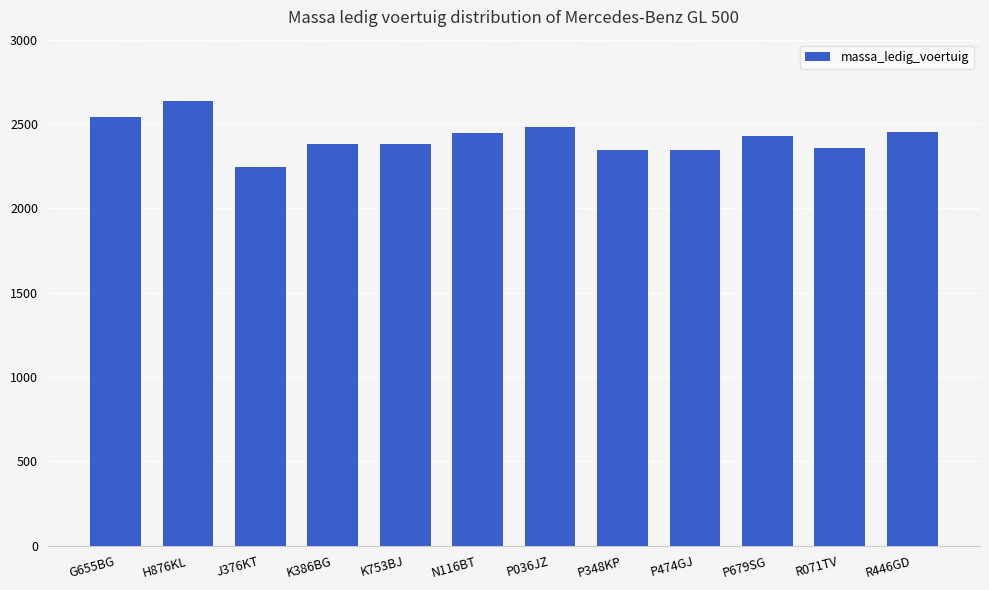

At which label does the data first exceed 2430?

G655BG